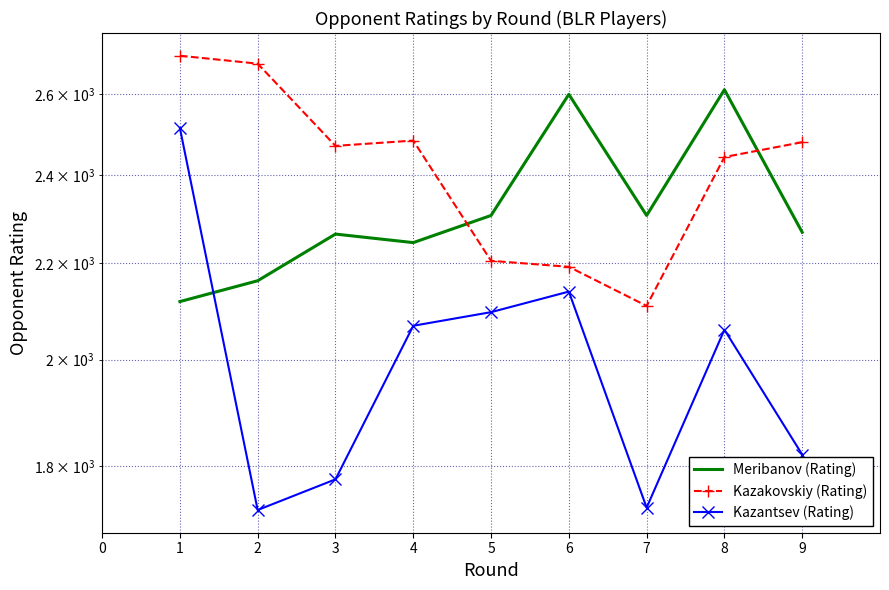

What is the difference between the Meribanov (Rating) values at 7 and 8?

305